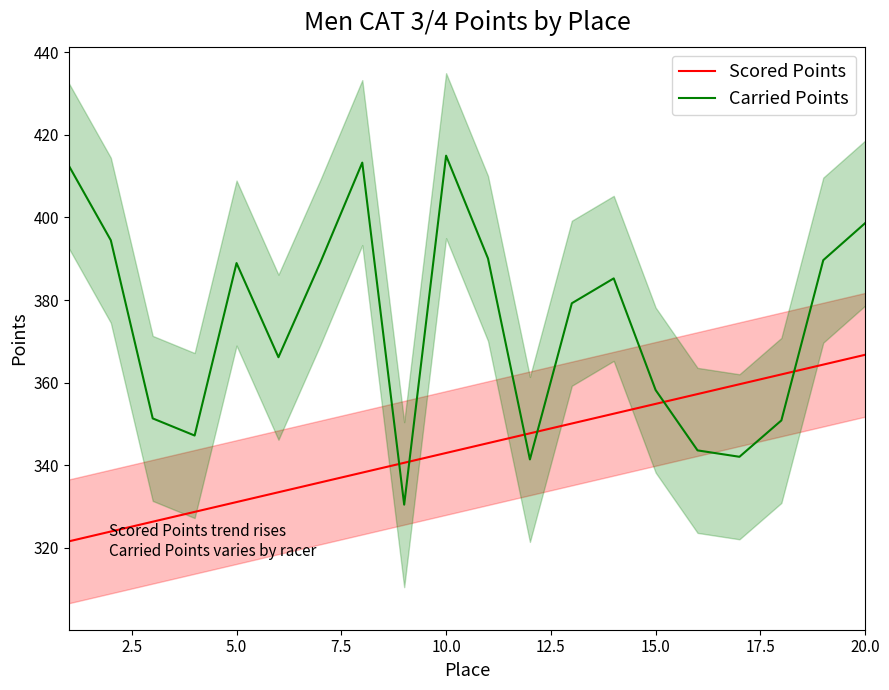

At how many categories does at least one series exceed 345?

19